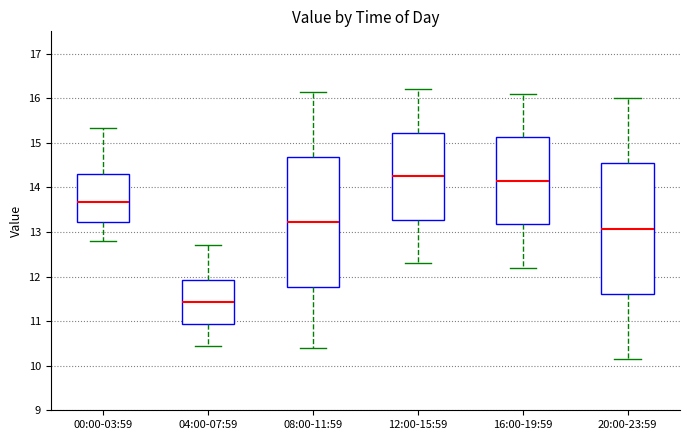

Reading left to right, transcribe this box plot: for each box, give where its median line is, the range the box spans, and where its two whiskers end, as read against the y-axis. The values are not printed on the chart, so give them approximately, as read against the axis.

00:00-03:59: median 13.7, box 13.2 to 14.3, whiskers 12.8 to 15.3
04:00-07:59: median 11.4, box 10.9 to 11.9, whiskers 10.5 to 12.7
08:00-11:59: median 13.2, box 11.8 to 14.7, whiskers 10.4 to 16.2
12:00-15:59: median 14.3, box 13.3 to 15.2, whiskers 12.3 to 16.2
16:00-19:59: median 14.2, box 13.2 to 15.1, whiskers 12.2 to 16.1
20:00-23:59: median 13.1, box 11.6 to 14.5, whiskers 10.2 to 16.0